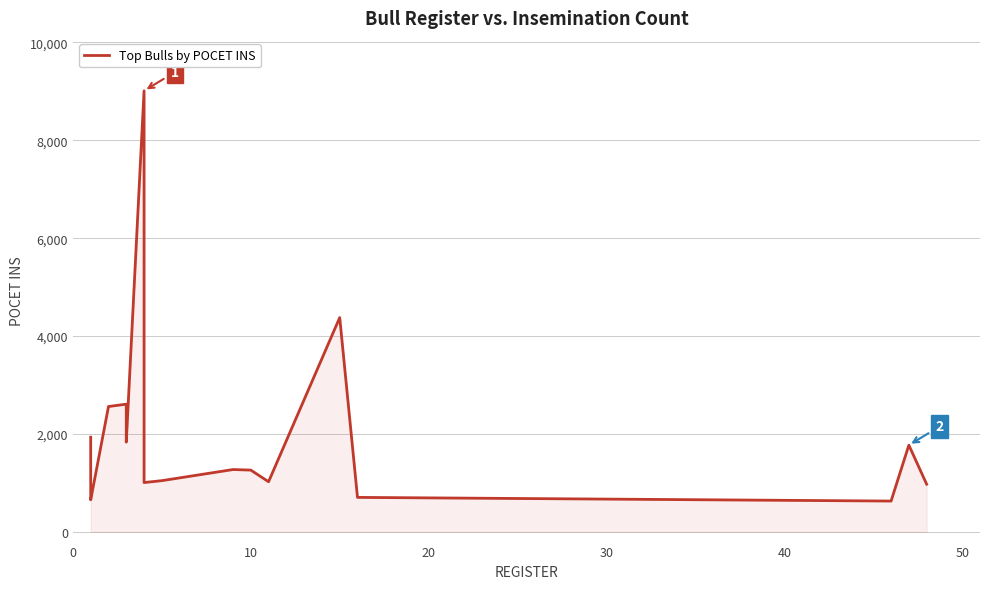

True or false: the data has more than 0 interior local peaks.

True